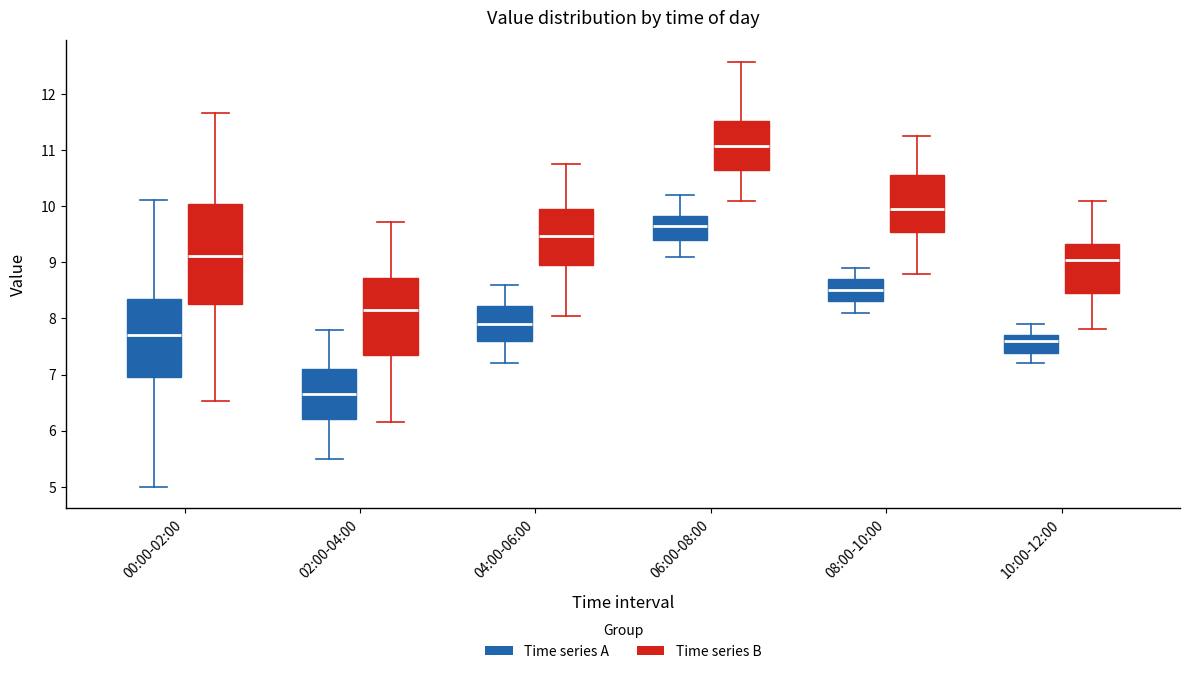

Which box has the highest median line?

06:00-08:00 (Time series B)